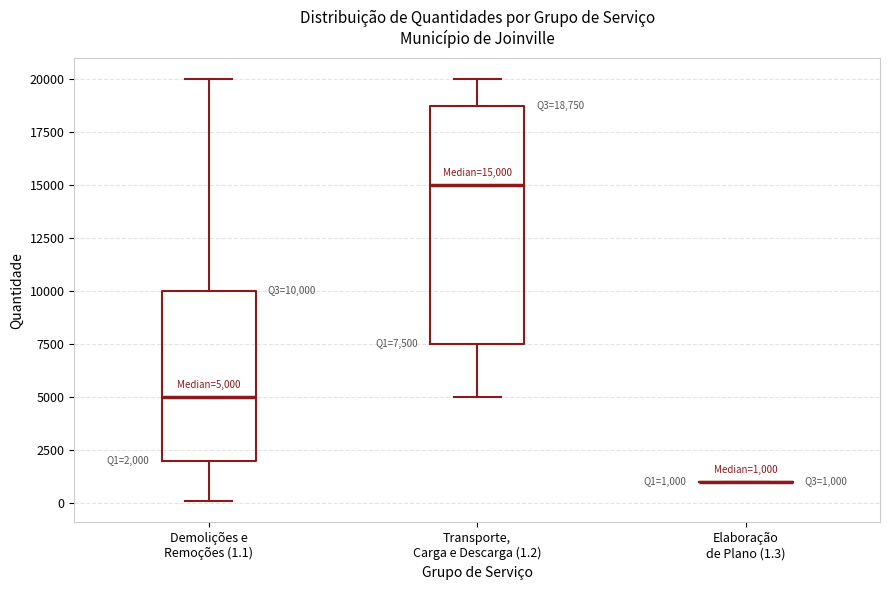

Which box is the tallest, from its lower edge to its upper edge?

Transporte, Carga e Descarga (1.2)